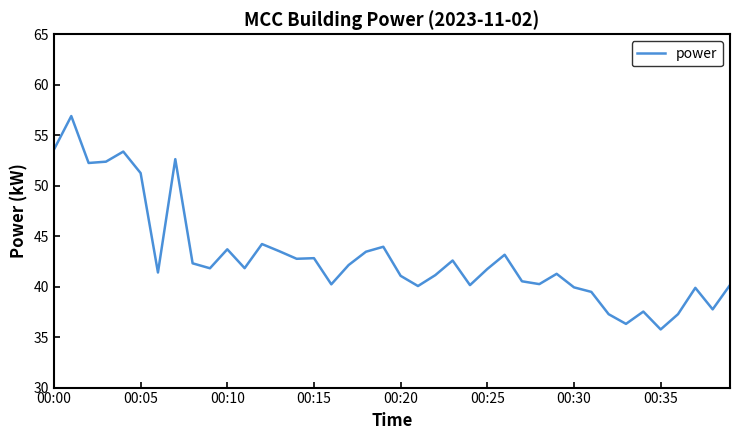

What is the greatest value displayed?

56.9